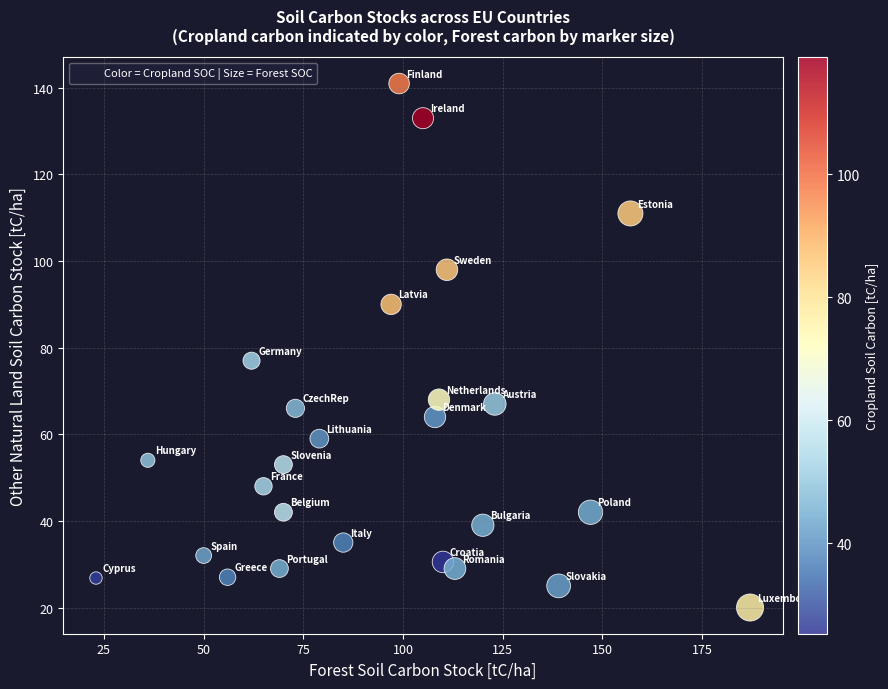

What Y value in the scatter plot is closest to 80?

77.0